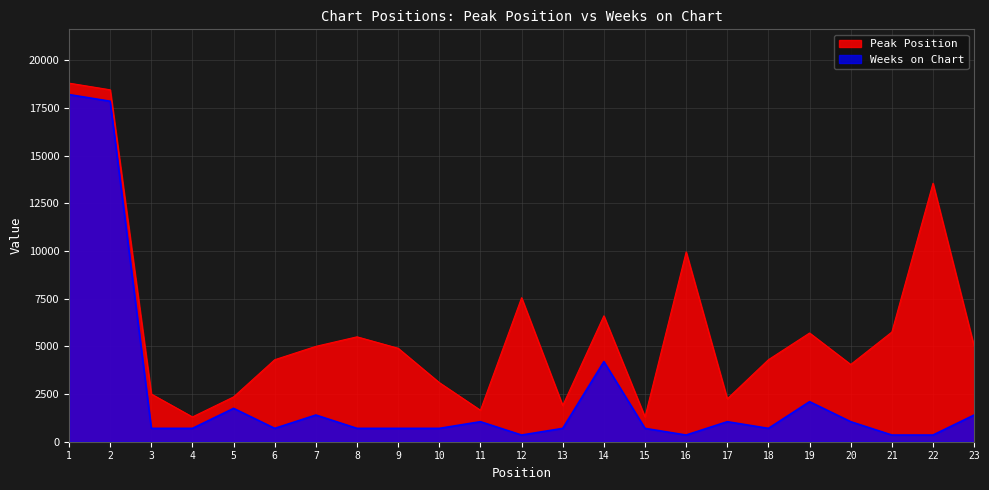

The value at 23 is 407. True or false?

False